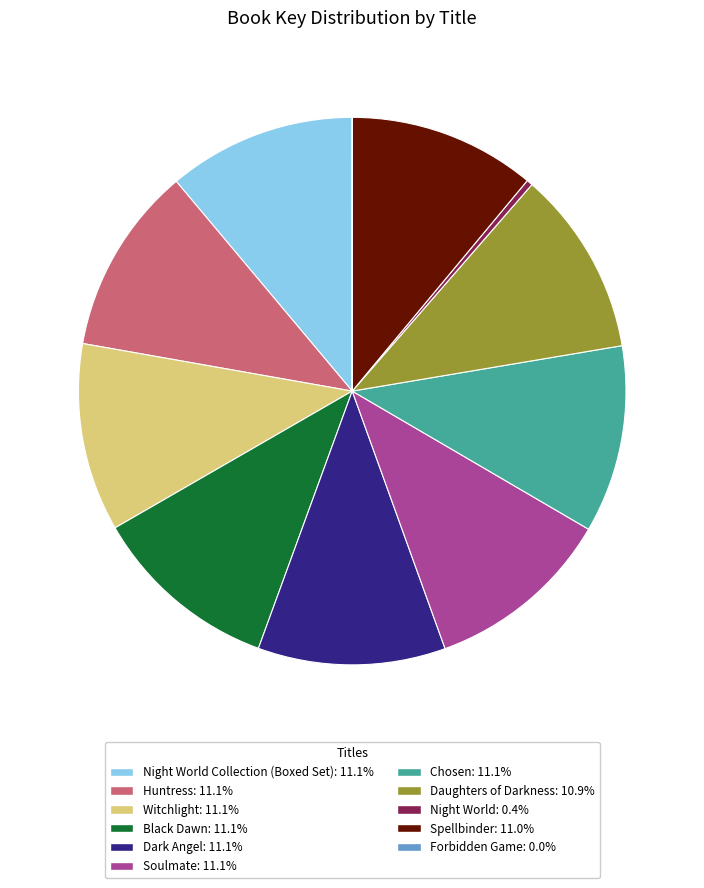

Is there a majority slice in this chart?

No